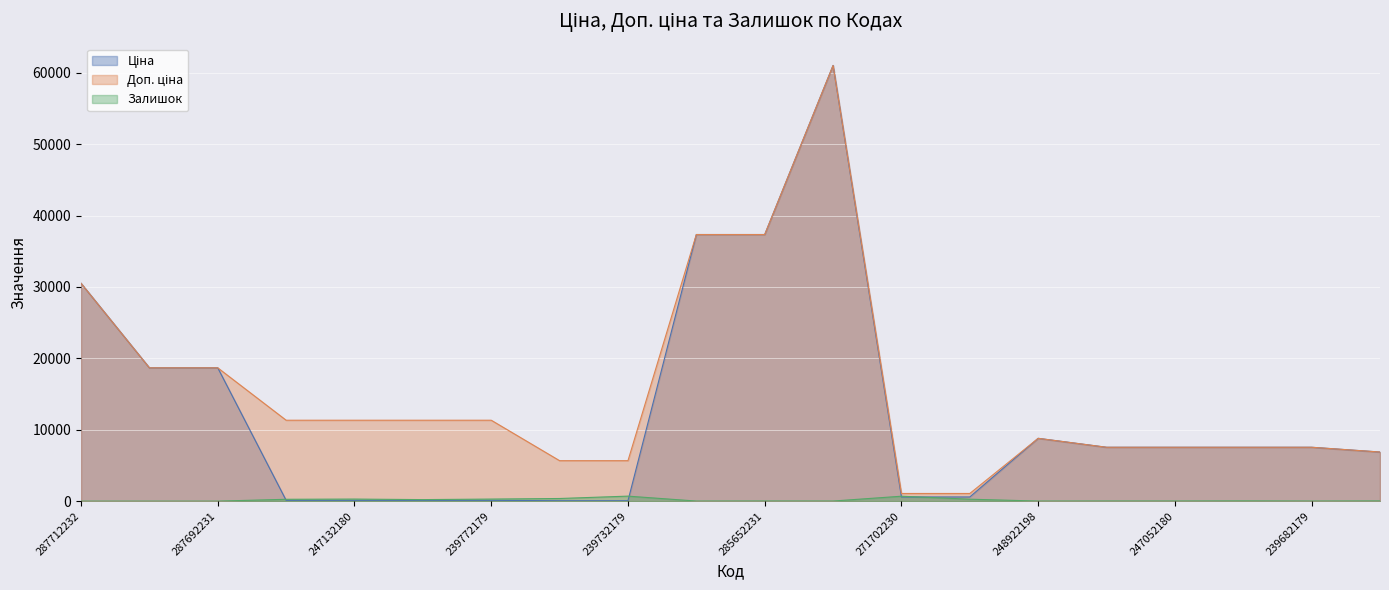

The value of Доп. ціна at 271702230 is 1074.5. True or false?

True